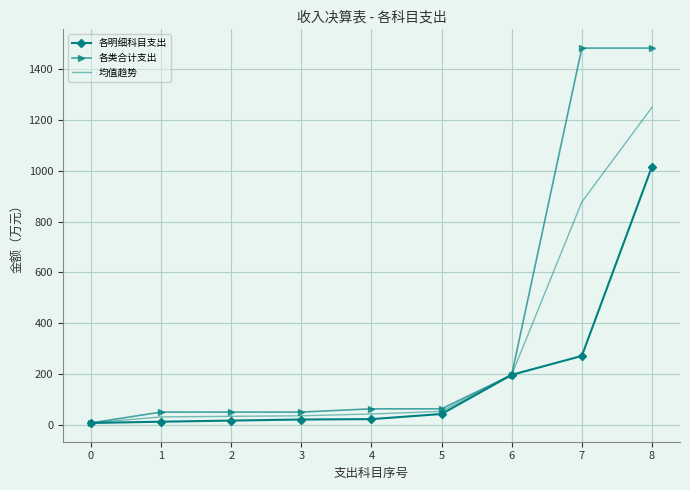

At 7, list the series in order from largest to smallest.

各类合计支出, 均值趋势, 各明细科目支出